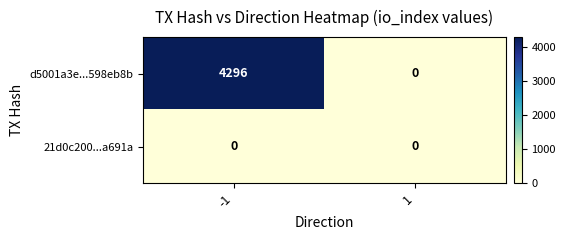

Reading right to left, what are all the values shown in this chart?

d5001a3e...598eb8b: 1=0	-1=4296
21d0c200...a691a: 1=0	-1=0